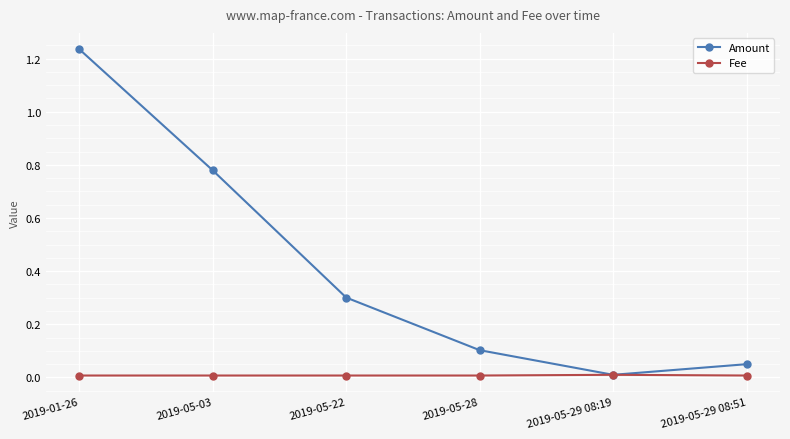

What is the label of the 4th point from the left?

2019-05-28